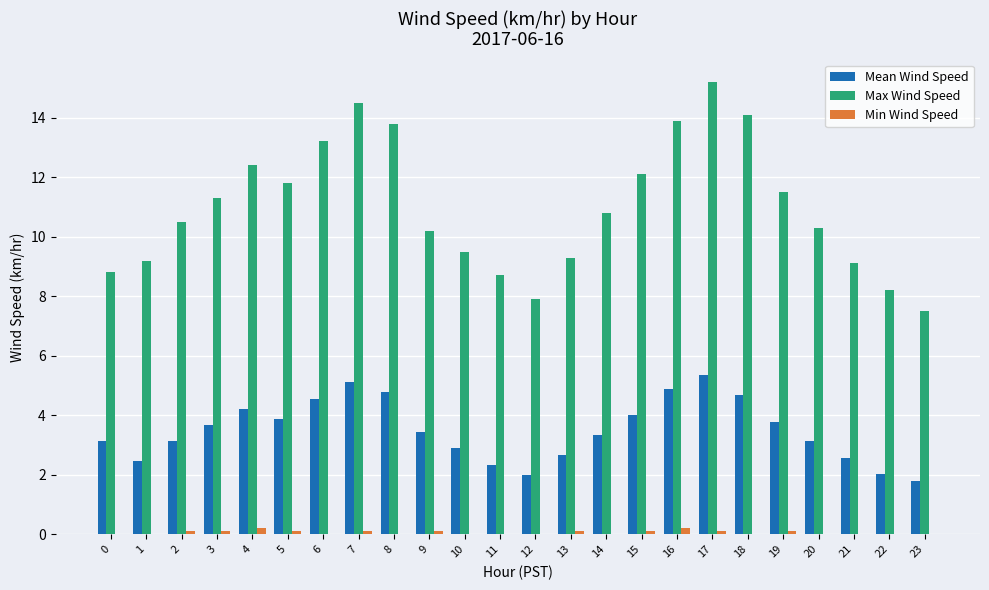

Is the value of Mean Wind Speed at 16 greater than the value of Min Wind Speed at 21?

Yes